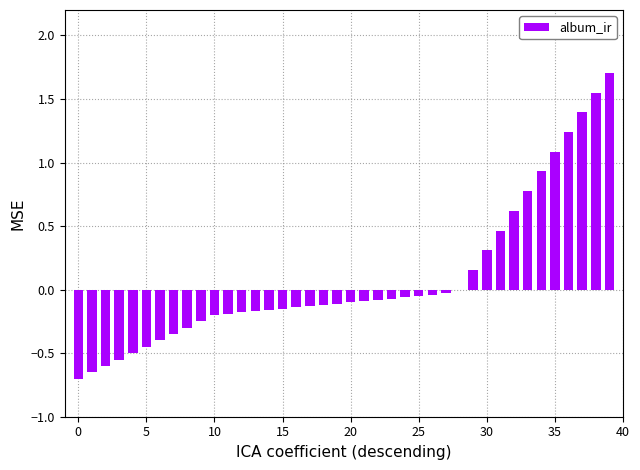

How many distinct data groups are displayed?

1